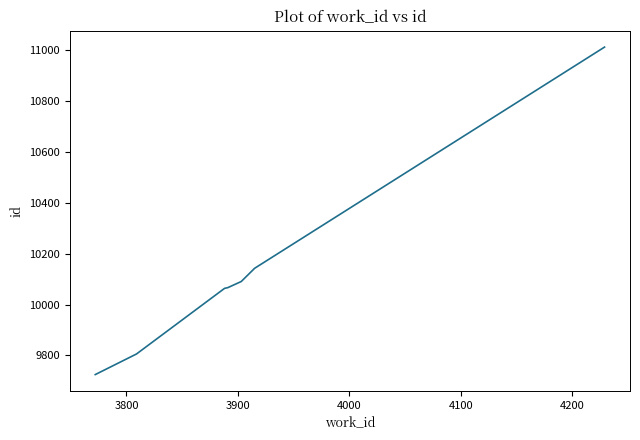

What is the difference between the maximum and minimum values?

1288